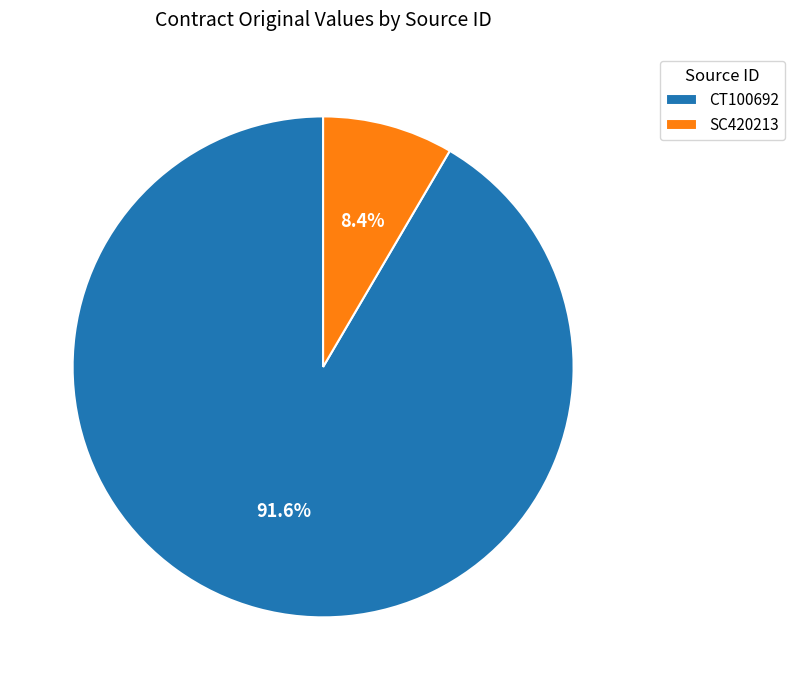

To the nearest percent, what is the average slice percentage?

50%